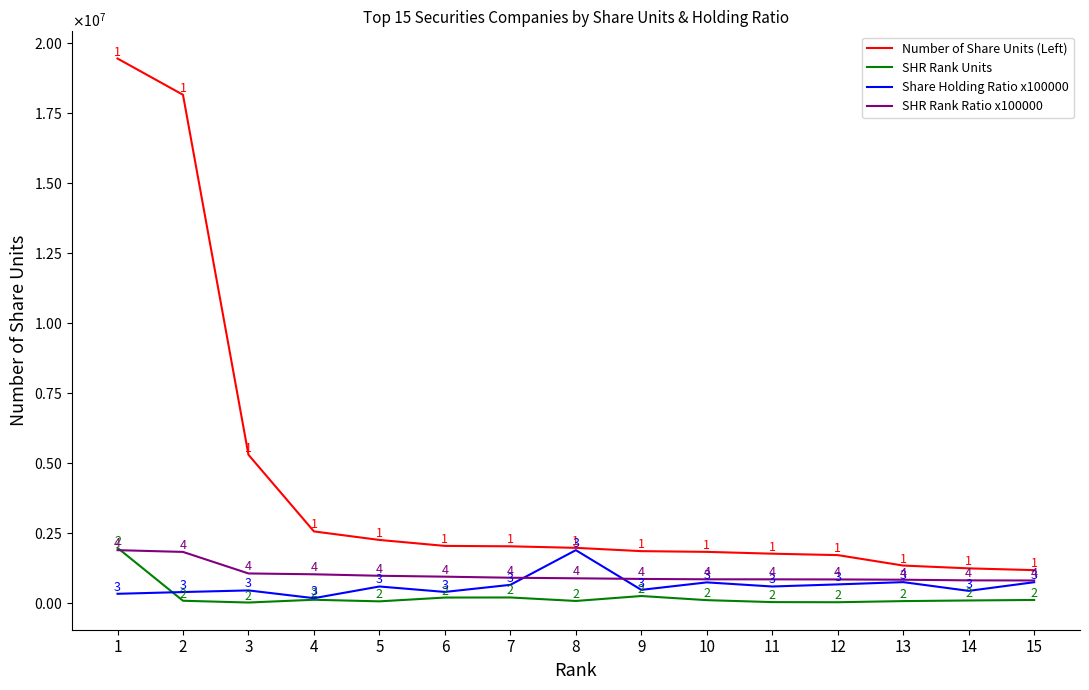

Does the chart have visible grid lines?

No